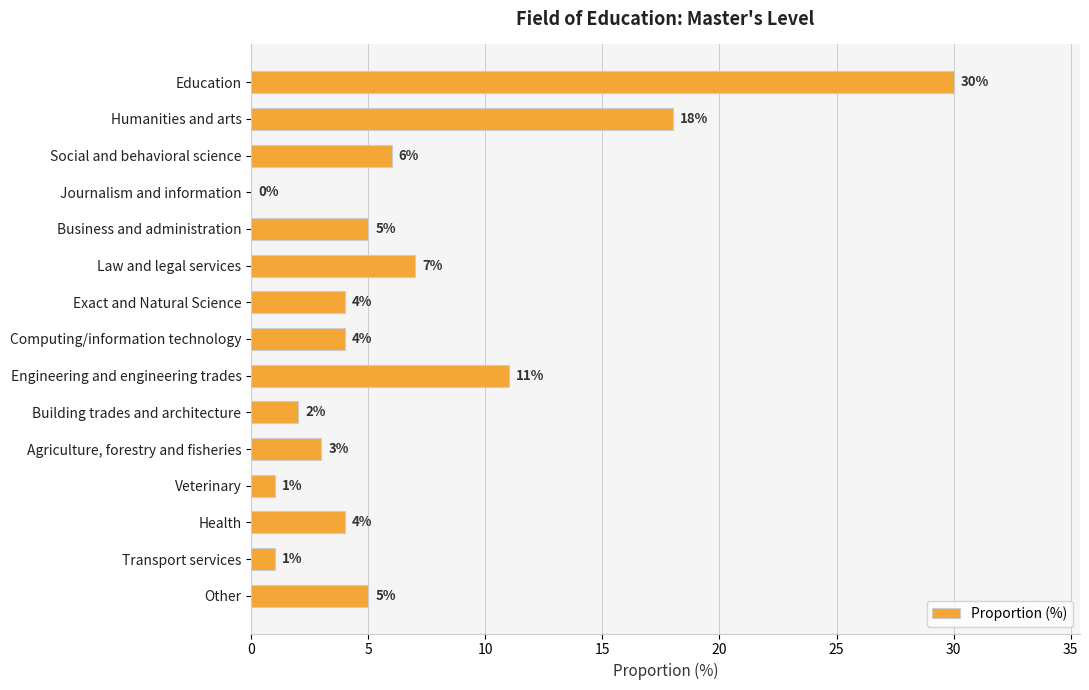

Reading top to bottom, transcribe all the data shown in this chart.

Education=30	Humanities and arts=18	Social and behavioral science=6	Journalism and information=0	Business and administration=5	Law and legal services=7	Exact and Natural Science=4	Computing/information technology=4	Engineering and engineering trades=11	Building trades and architecture=2	Agriculture, forestry and fisheries=3	Veterinary=1	Health=4	Transport services=1	Other=5